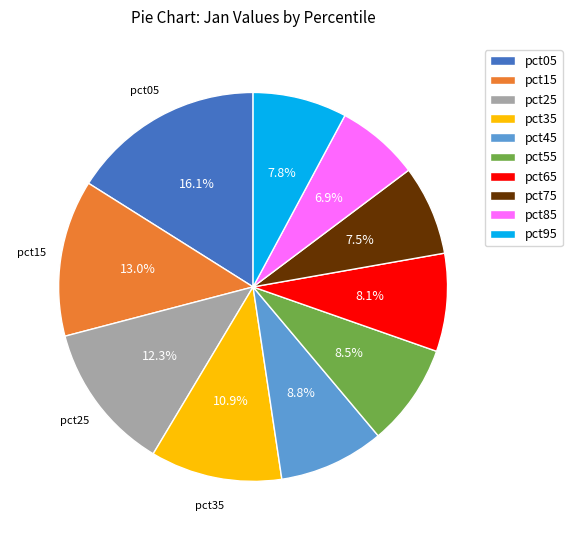

How many slices are in this pie chart?

10